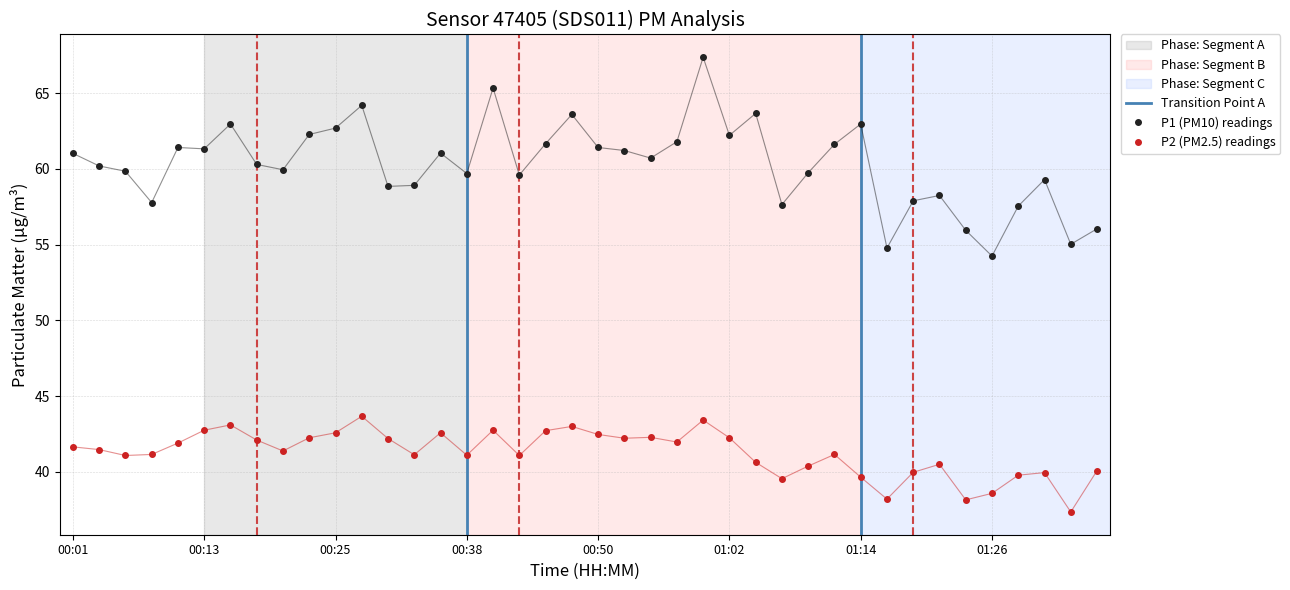

What is the label of the 32nd point from the left?

01:16